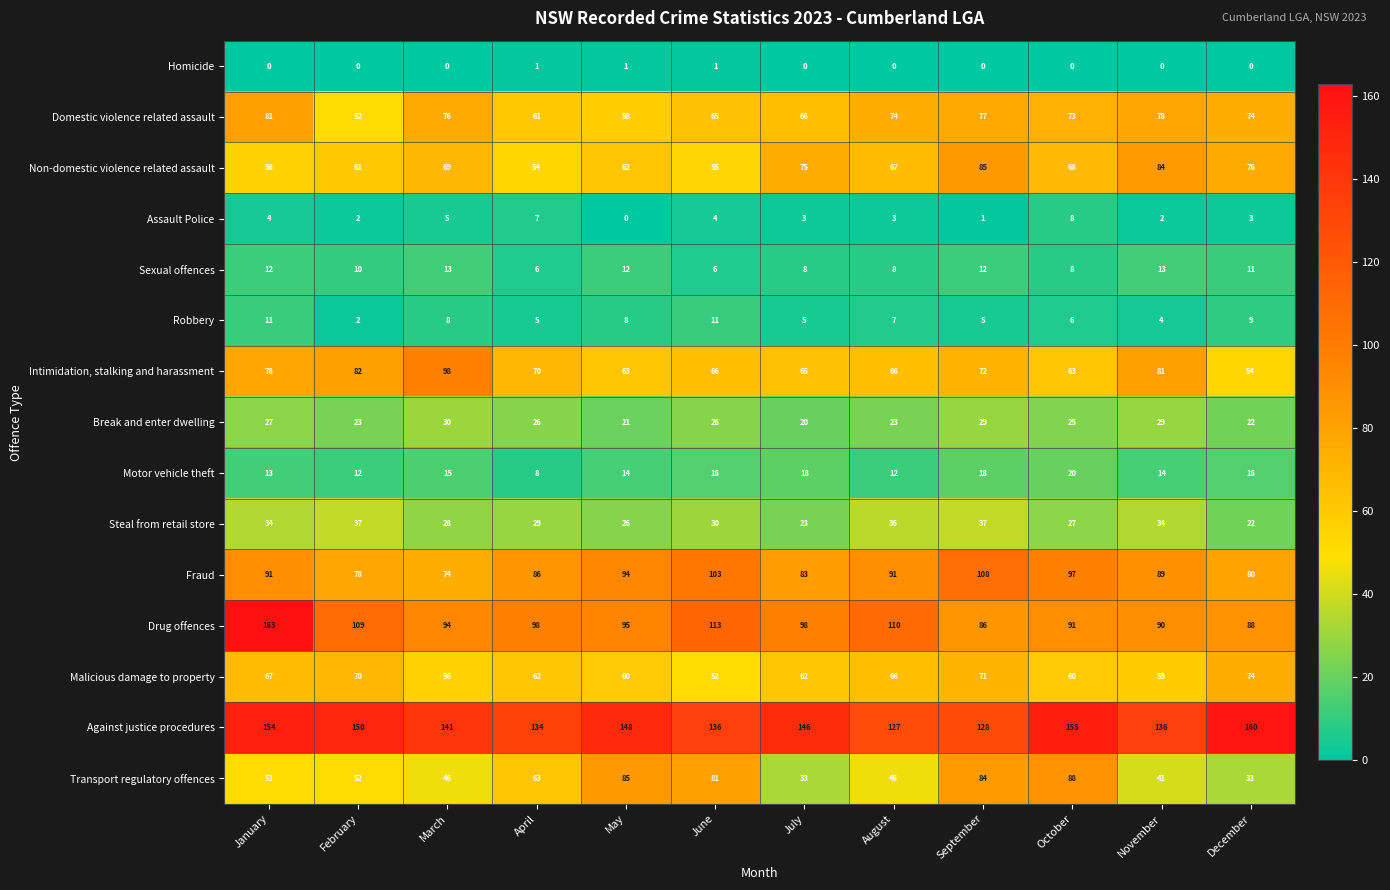

What is the maximum value shown in the chart?

163